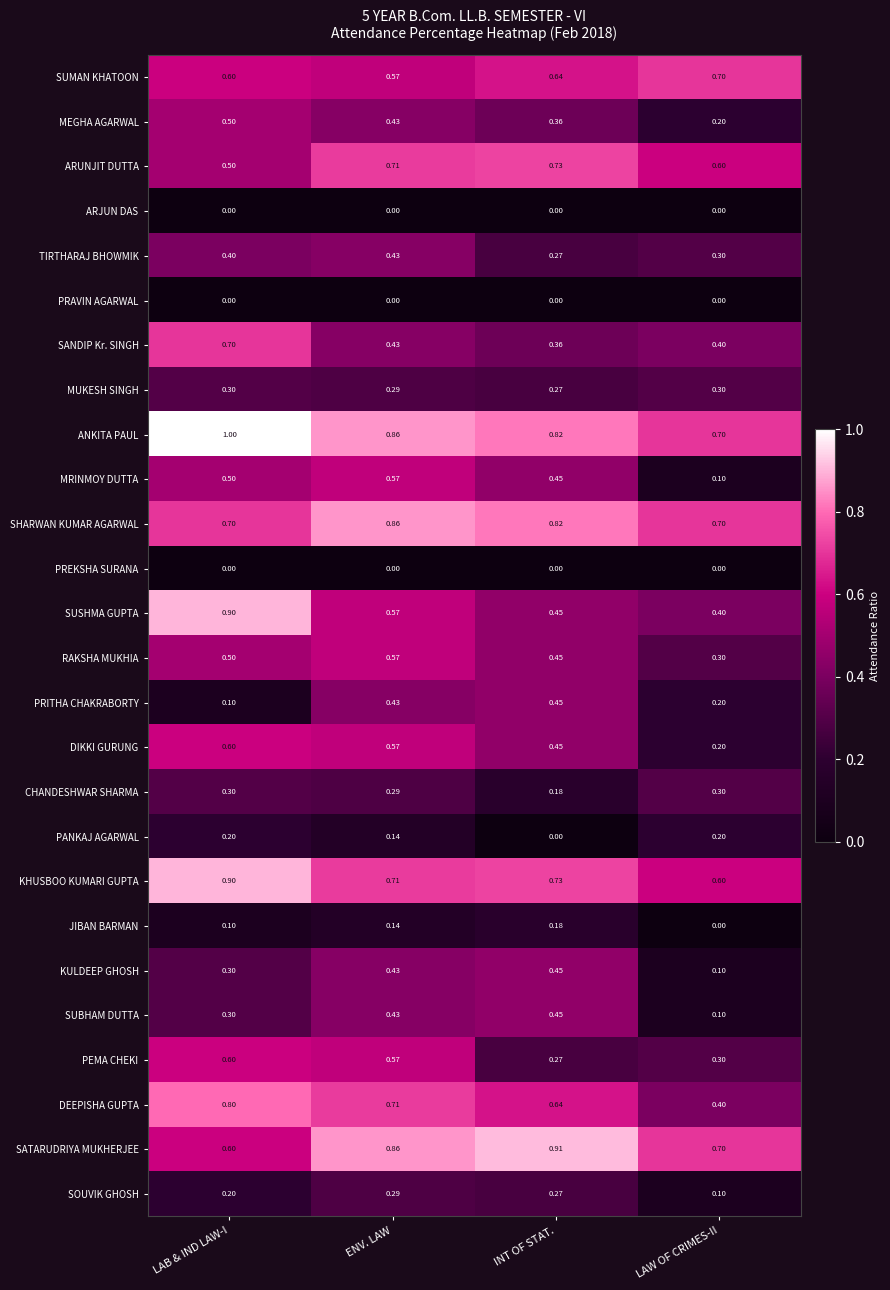

Which series changed the most between LAB & IND LAW-I and INT OF STAT.?

SUSHMA GUPTA